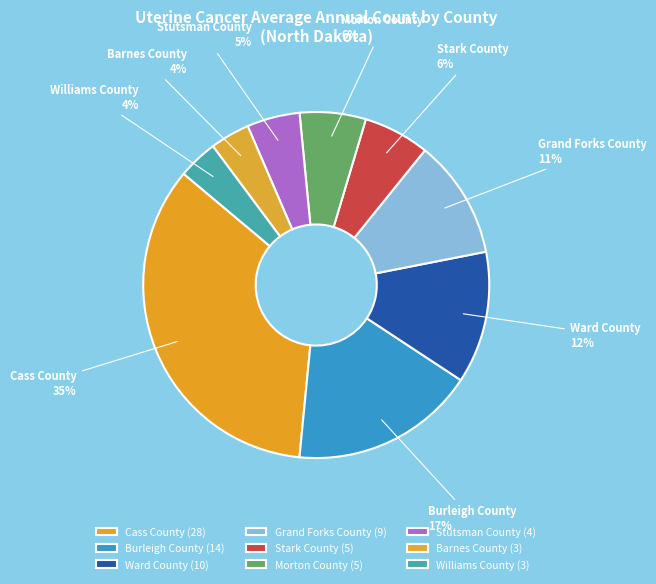

The Stutsman County slice represents 5% of the pie. True or false?

True